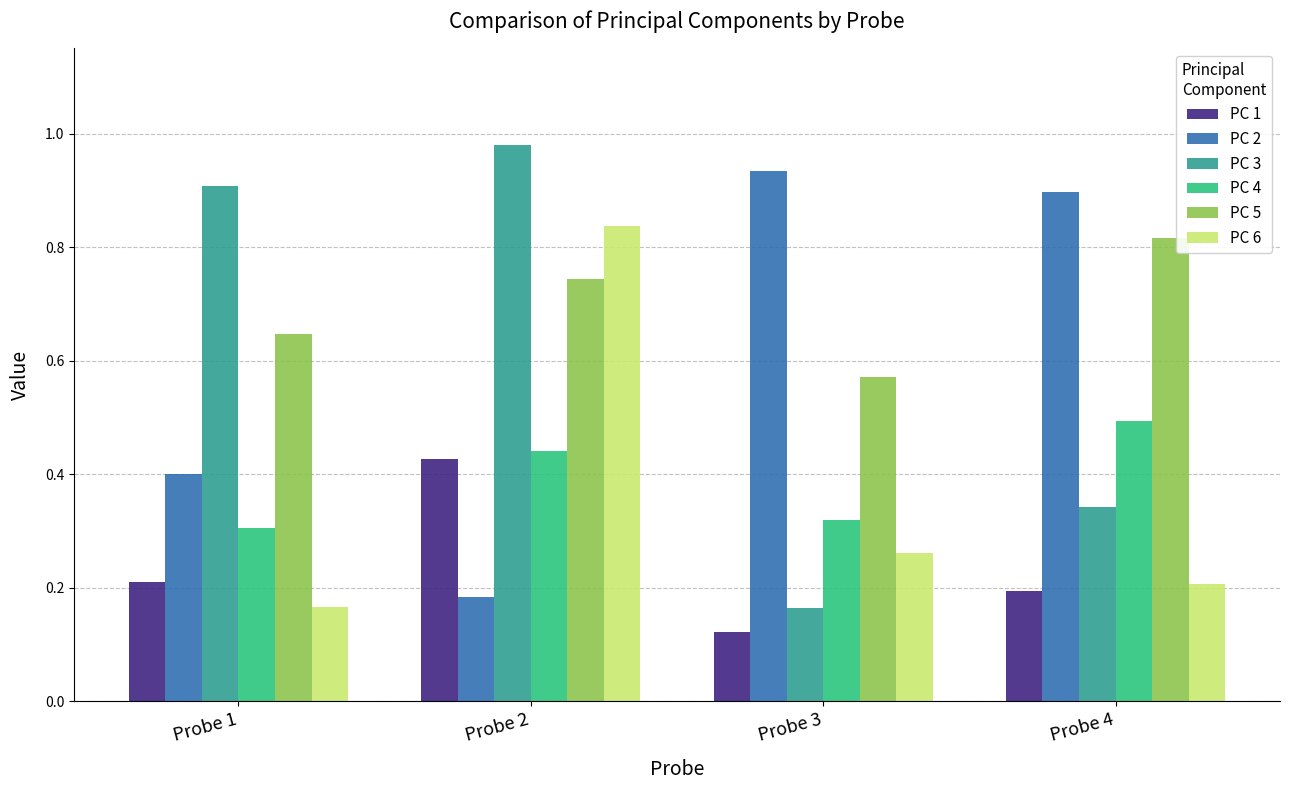

At which category is the sum across all series the highest?

Probe 2